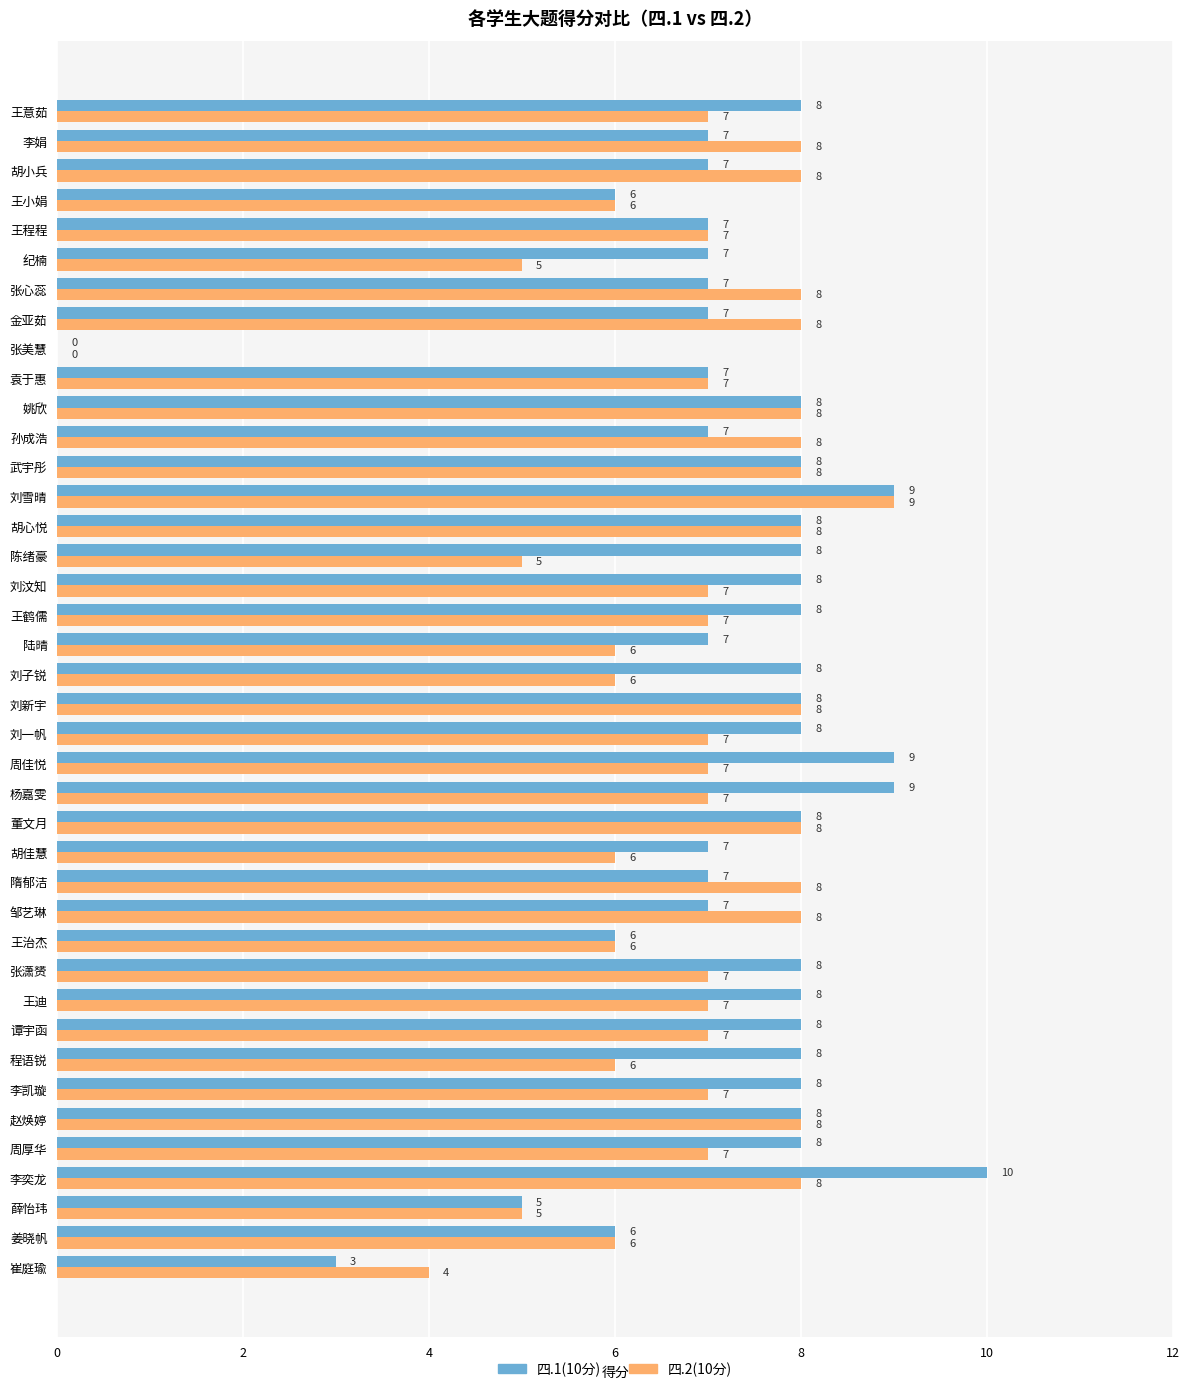

Between 赵焕婷 and 纪楠, which series saw the biggest shift?

四.2(10分)